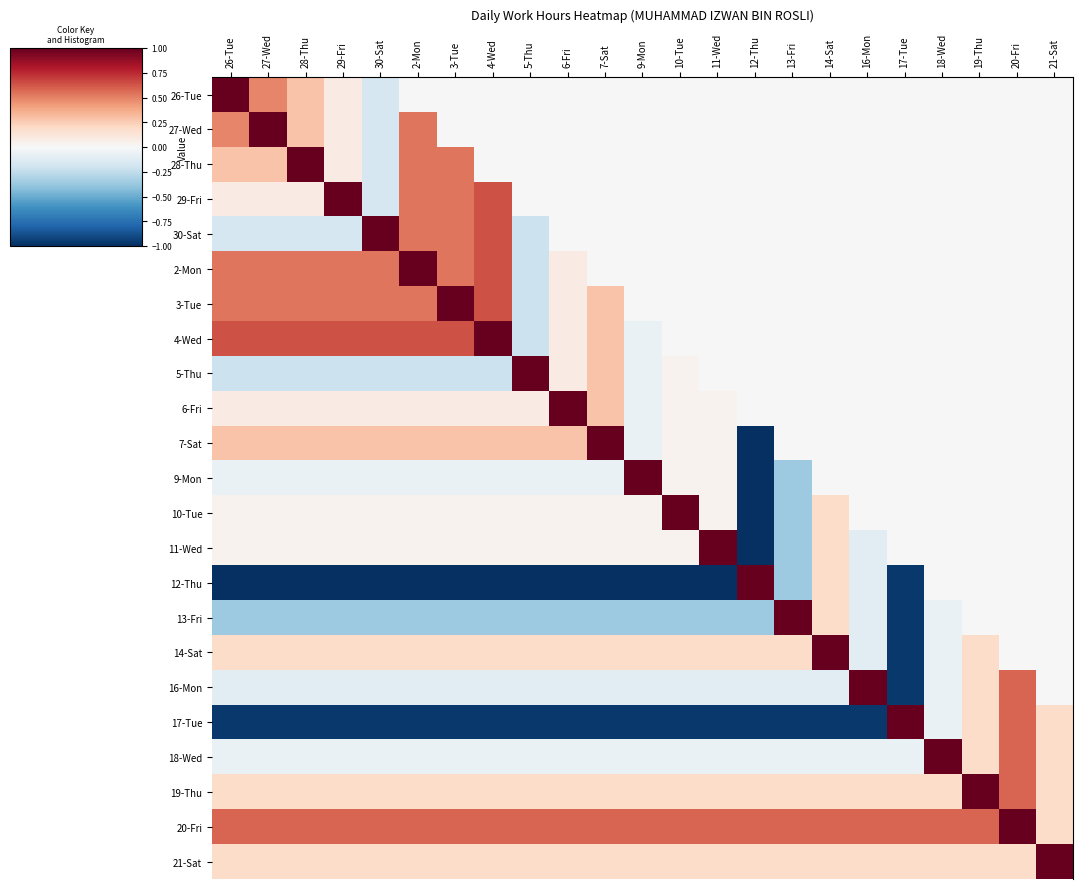

List the series in order of their peak value, highest first.

26-Tue, 27-Wed, 28-Thu, 29-Fri, 30-Sat, 2-Mon, 3-Tue, 4-Wed, 5-Thu, 6-Fri, 7-Sat, 9-Mon, 10-Tue, 11-Wed, 12-Thu, 13-Fri, 14-Sat, 16-Mon, 17-Tue, 18-Wed, 19-Thu, 20-Fri, 21-Sat